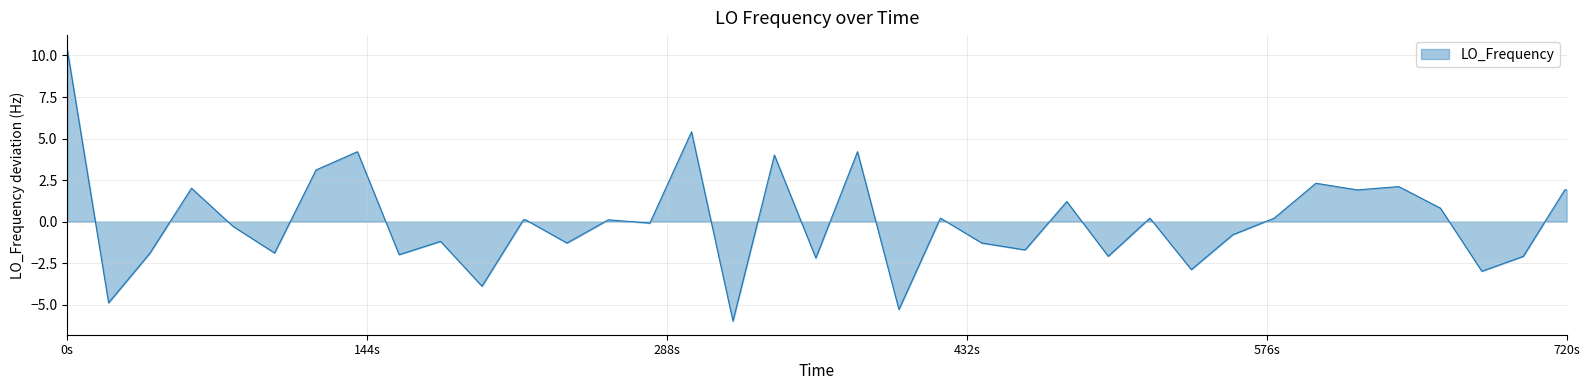

How many positive values are there?

20